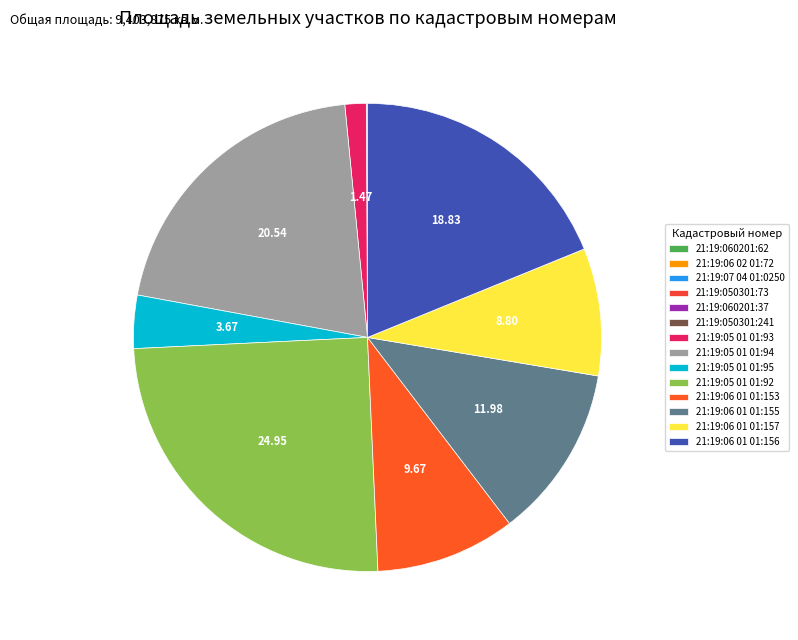

Rank the categories by value from lowest to highest.

21:19:06 02 01:72, 21:19:07 04 01:0250, 21:19:060201:62, 21:19:050301:73, 21:19:050301:241, 21:19:060201:37, 21:19:05 01 01:93, 21:19:05 01 01:95, 21:19:06 01 01:157, 21:19:06 01 01:153, 21:19:06 01 01:155, 21:19:06 01 01:156, 21:19:05 01 01:94, 21:19:05 01 01:92